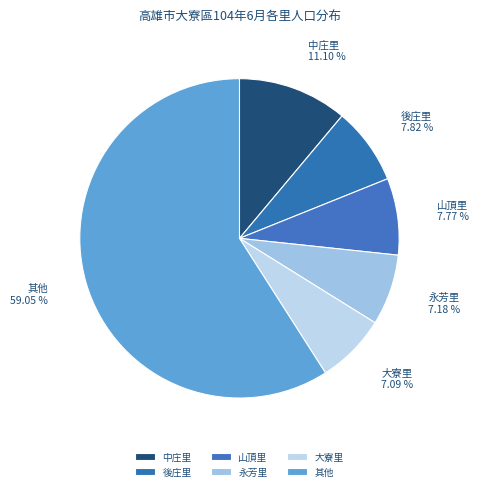

What is the majority slice?

其他